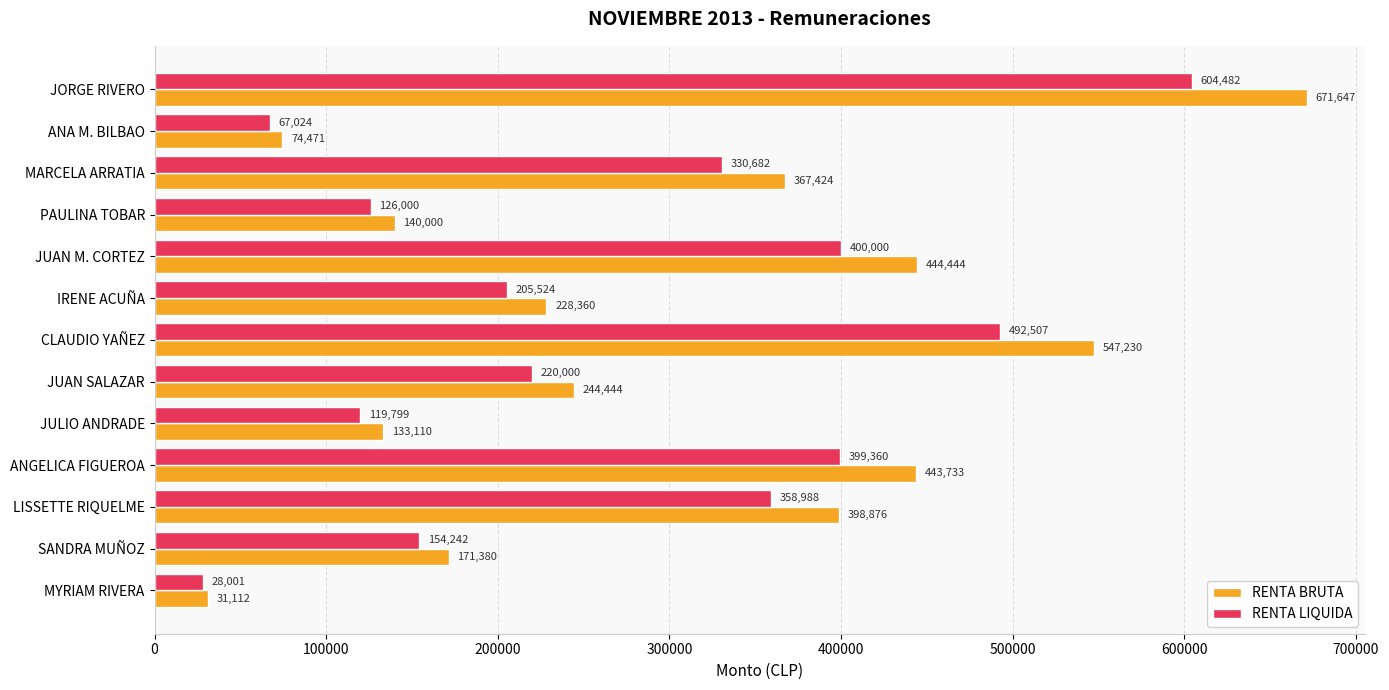

List the labels in order of RENTA BRUTA value, largest first.

JORGE RIVERO, CLAUDIO YAÑEZ, JUAN M. CORTEZ, ANGELICA FIGUEROA, LISSETTE RIQUELME, MARCELA ARRATIA, JUAN SALAZAR, IRENE ACUÑA, SANDRA MUÑOZ, PAULINA TOBAR, JULIO ANDRADE, ANA M. BILBAO, MYRIAM RIVERA